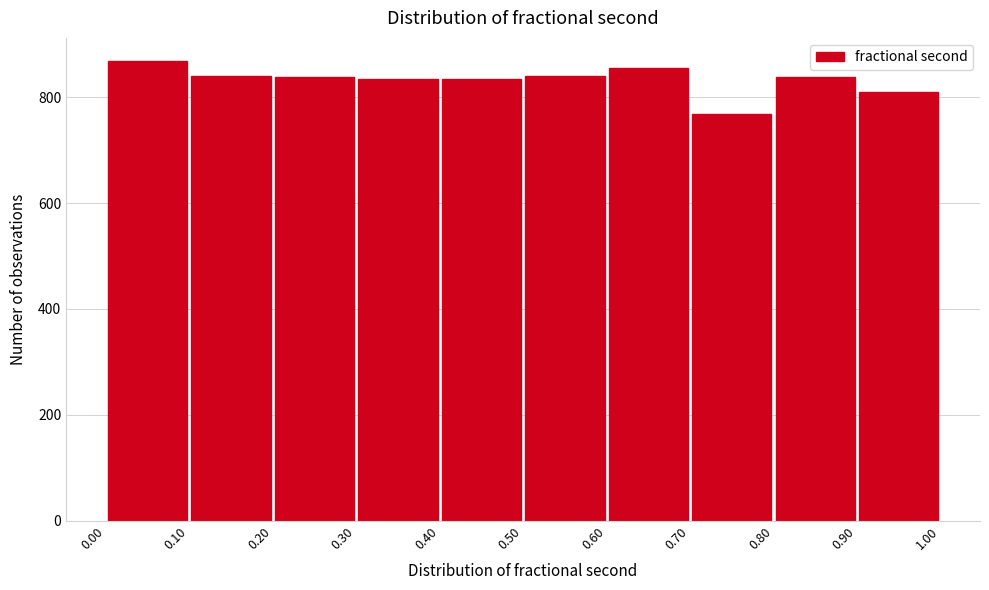

What is the height of the bar covering 0.80 to 0.90 on the x-axis? The values are not printed on the chart, so give them approximately, as read against the axis.

840